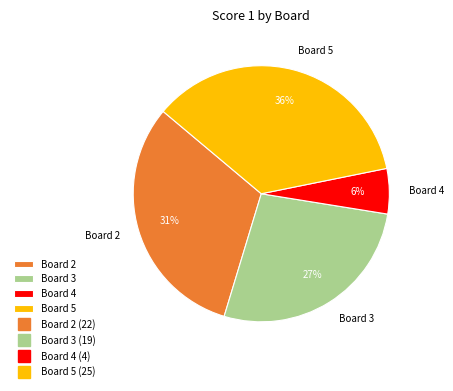

To the nearest percent, what is the combined percentage of Board 2 and Board 5?

67%